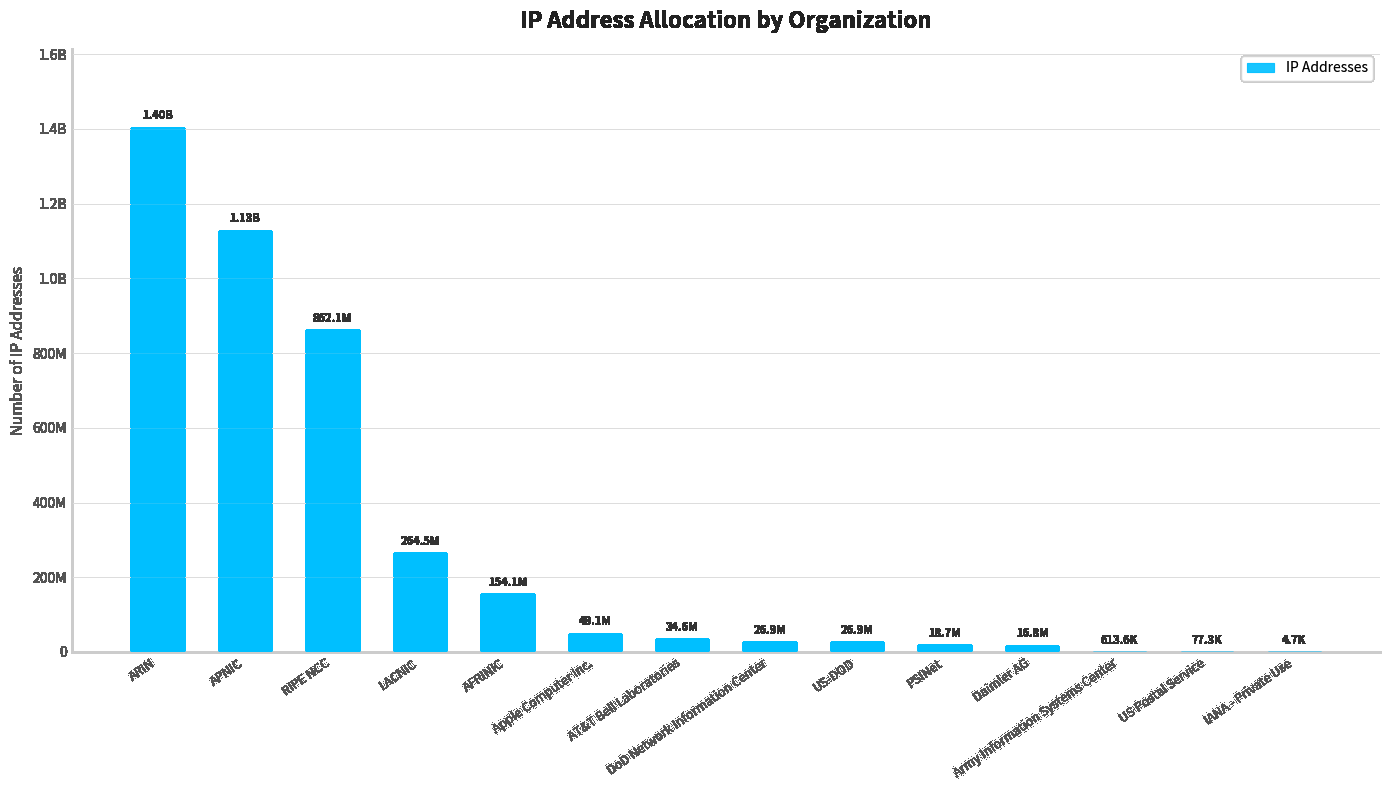

Between RIPE NCC and APNIC, which is larger?

APNIC